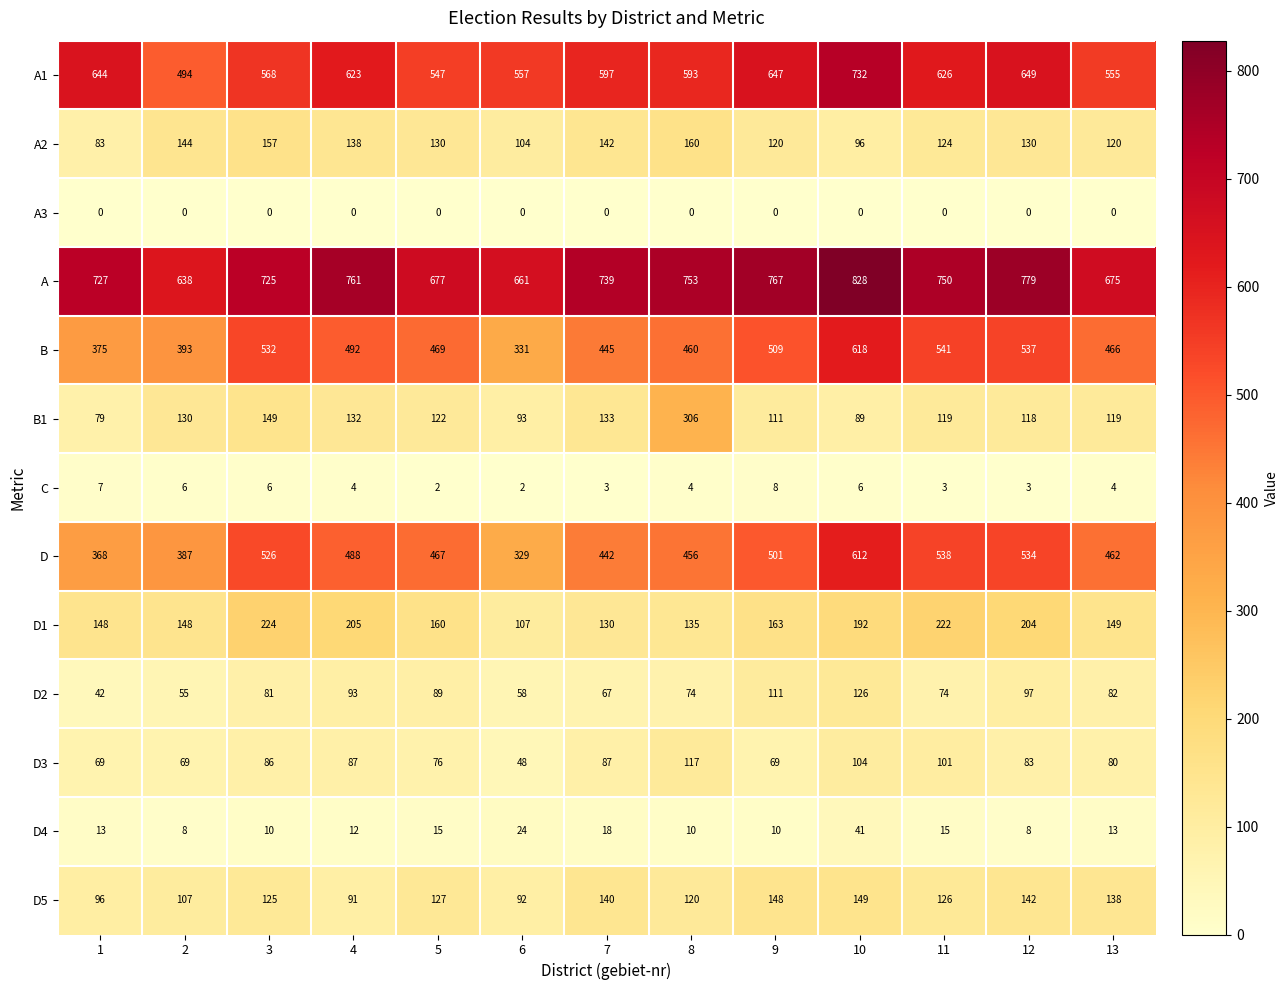

What is the highest value of the A series?

828